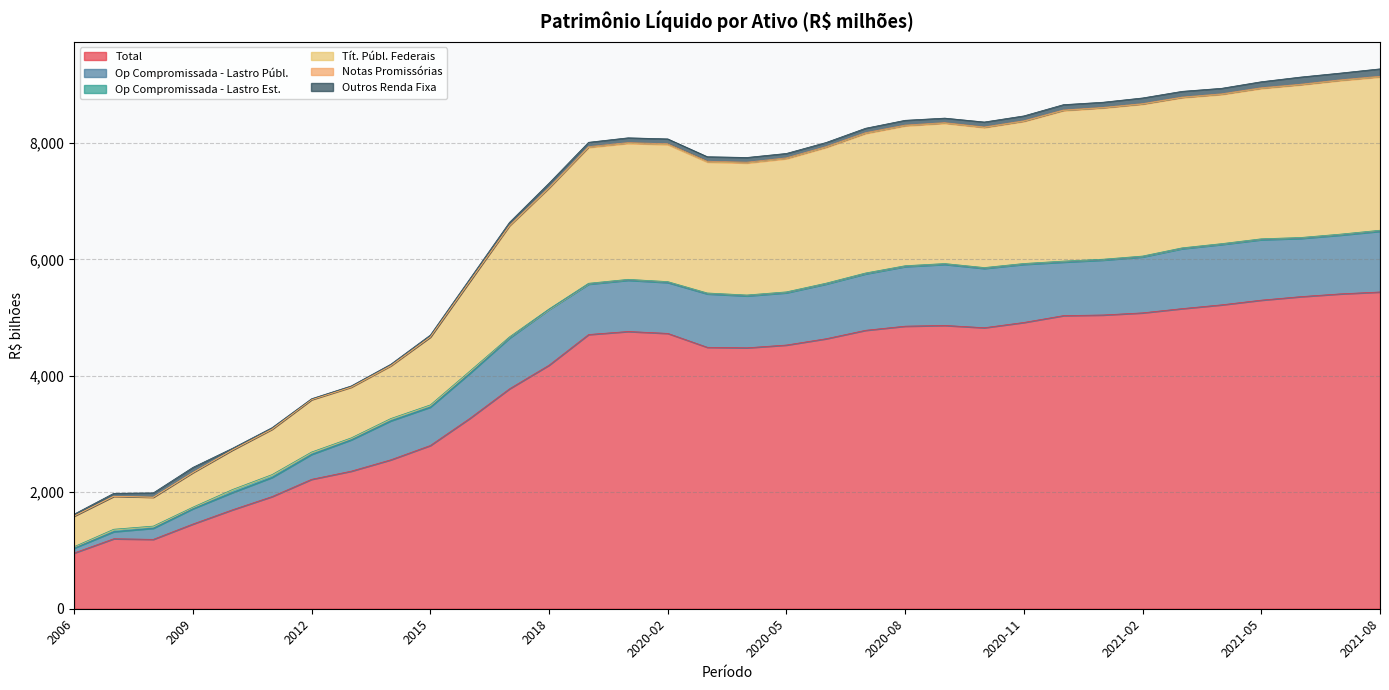

What is the maximum value for Total?

5439.1